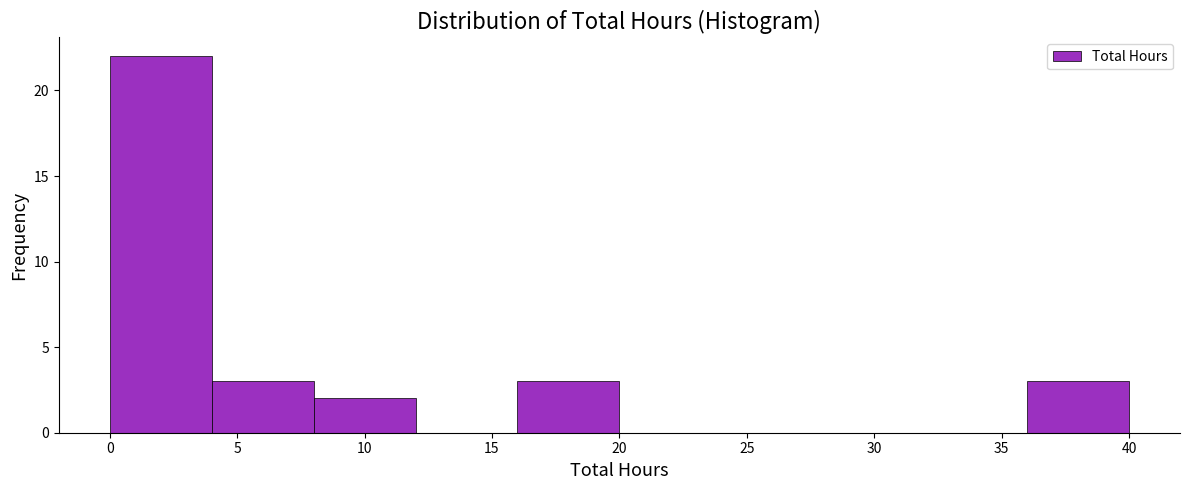

How tall is the bar that spans 36 to 40 on the x-axis? The values are not printed on the chart, so give them approximately, as read against the axis.

3